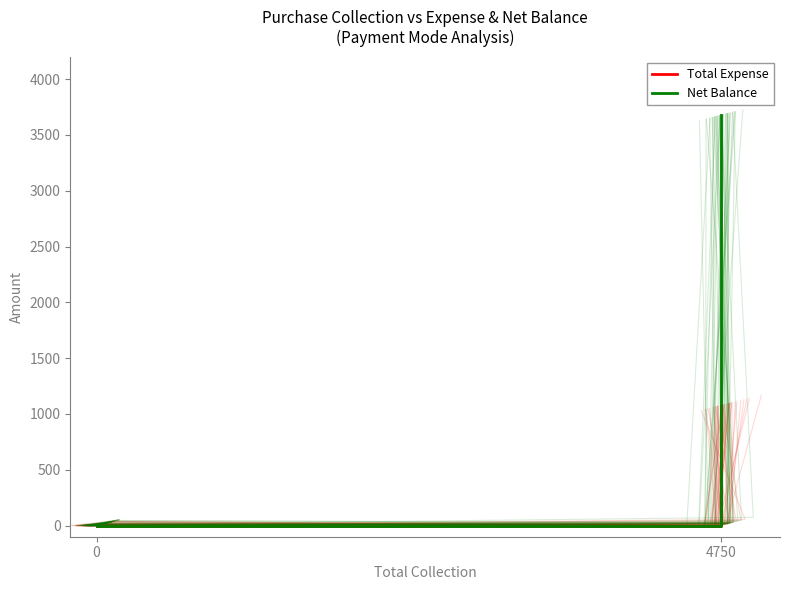

What are all the series names shown in the legend?

Total Expense, Net Balance